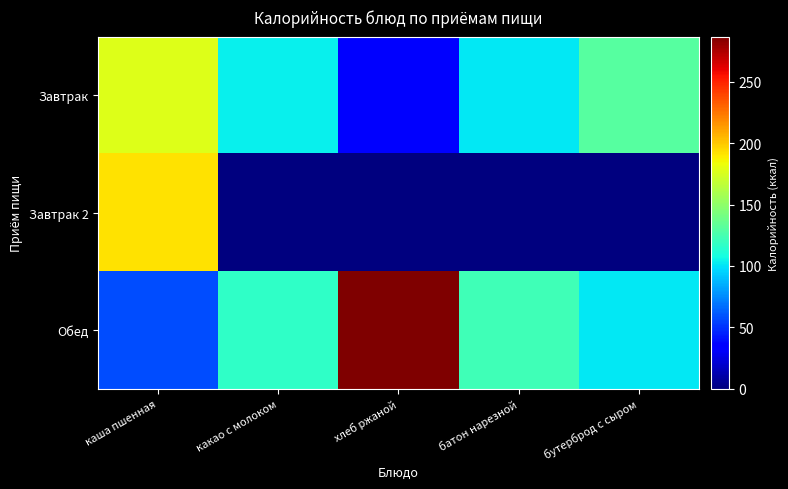

At which category is the sum across all series the highest?

каша пшенная